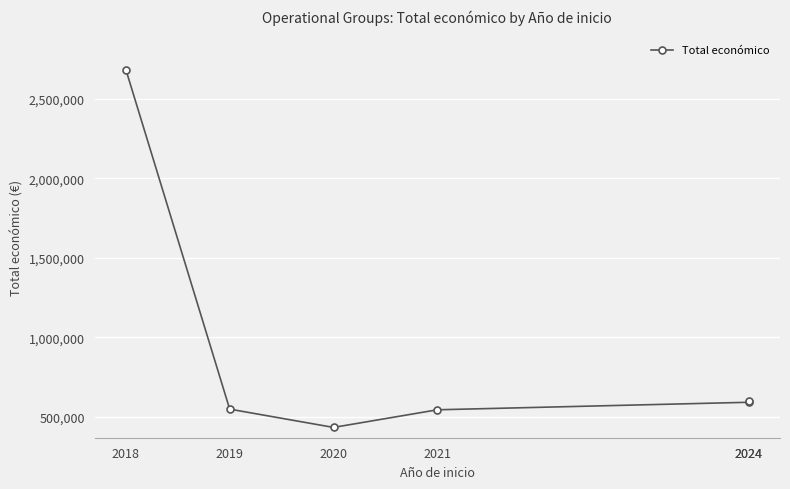

How many lines are shown in the chart?

1